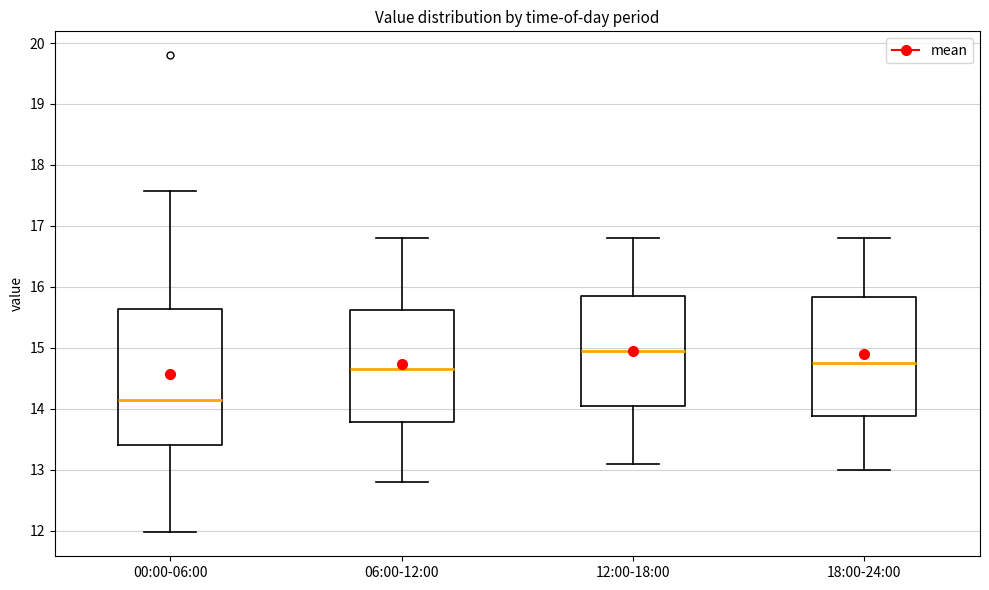

Which box is the tallest, from its lower edge to its upper edge?

00:00-06:00